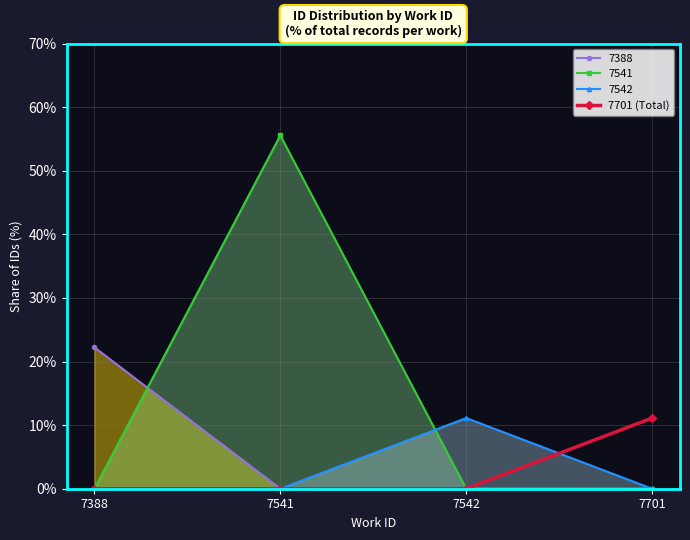

What is the greatest value displayed?

55.6